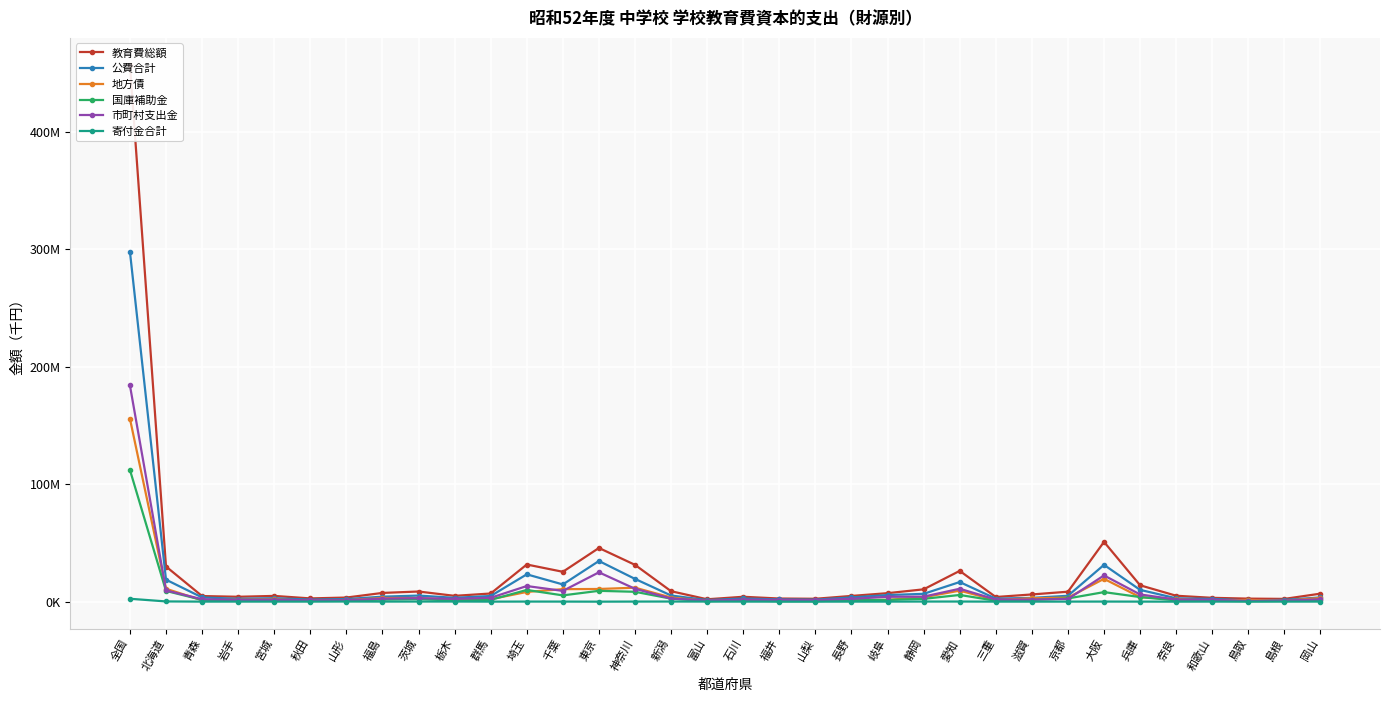

At how many categories does at least one series exceed 456308134?

1